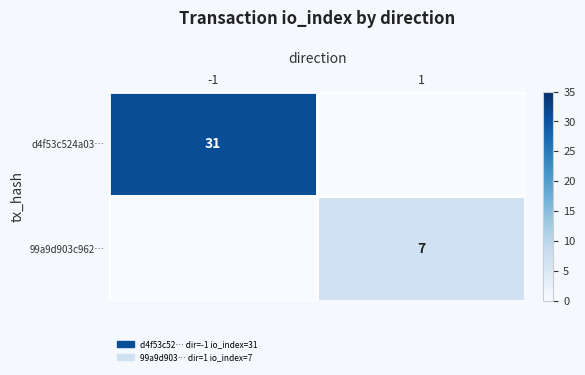

Is it true that d4f53c524a03… equals 17 at -1?

False